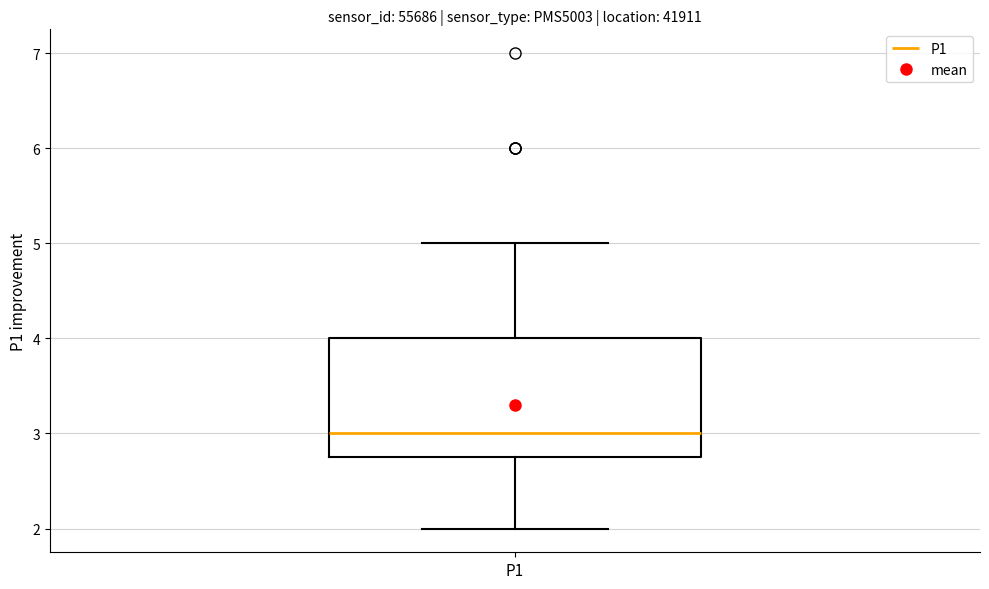

Where does the upper whisker of the box for P1 end on the y-axis? The values are not printed on the chart, so give them approximately, as read against the axis.

5.0